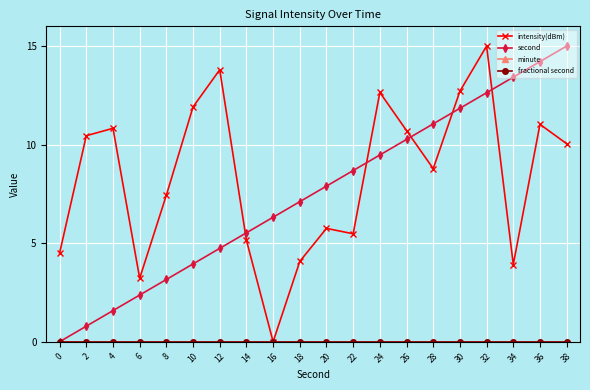

Does the chart have visible grid lines?

Yes